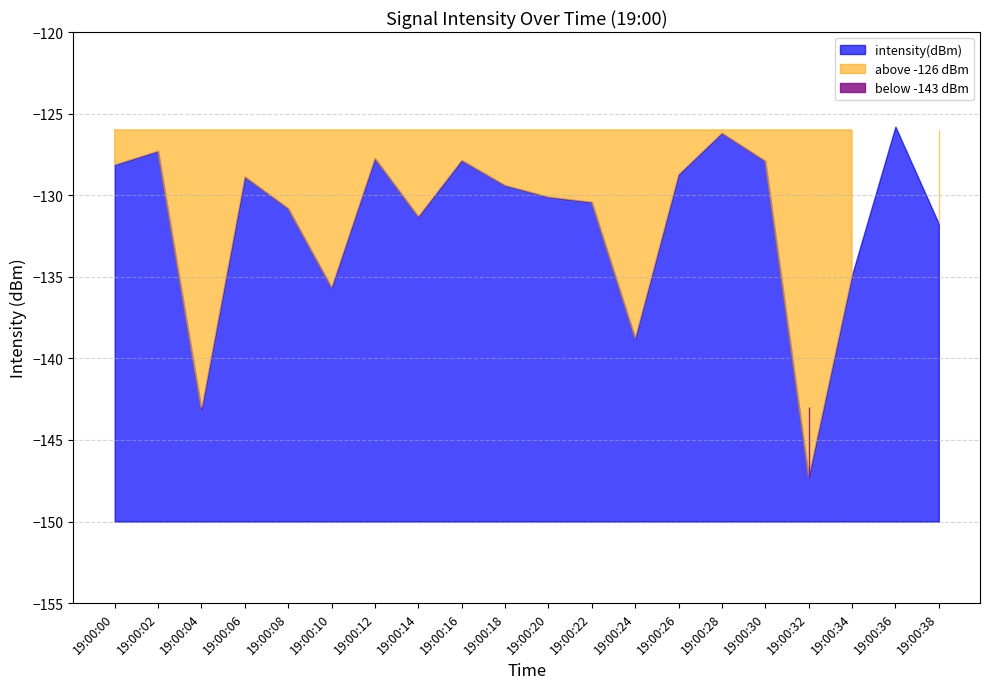

At which label is the value closest to -136?

10